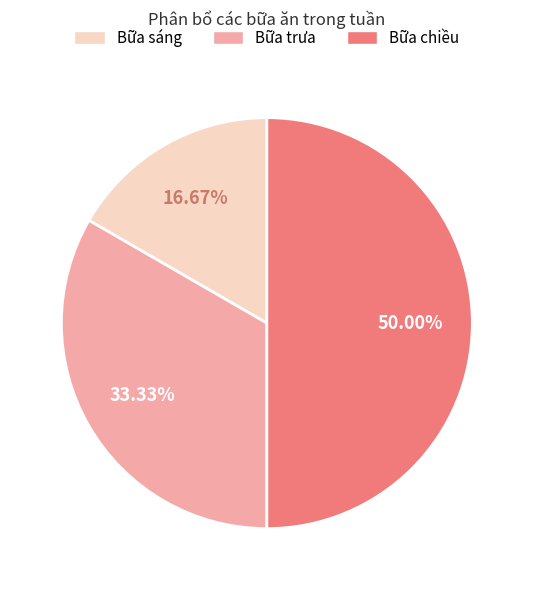

To the nearest percent, what percentage of the pie is Bữa chiều?

50%